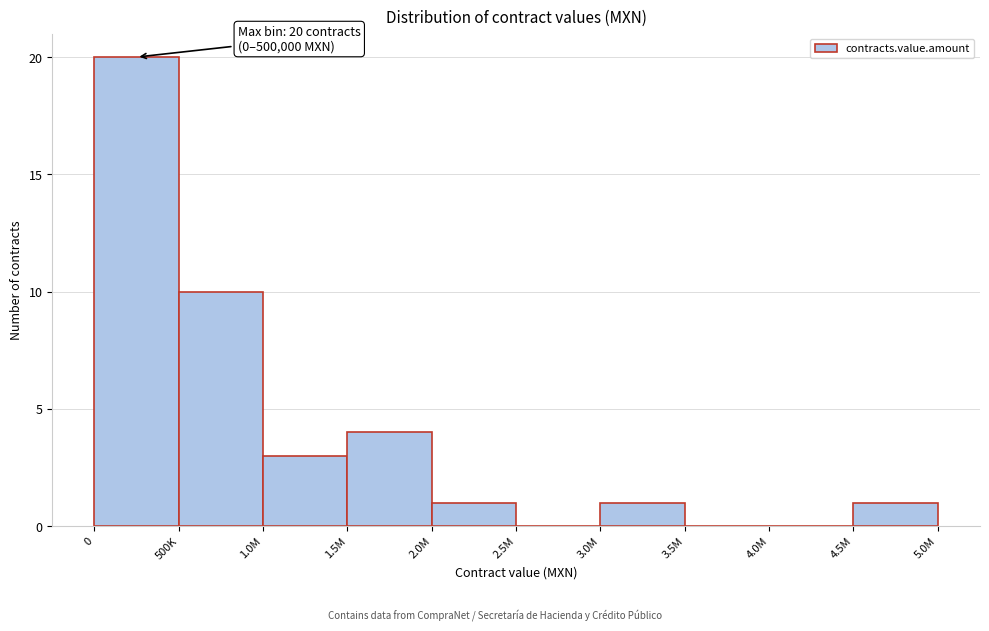

Reading left to right, transcribe all the data shown in this chart.

0=20	500K=10	1.0M=3	1.5M=4	2.0M=1	2.5M=0	3.0M=1	3.5M=0	4.0M=0	4.5M=1